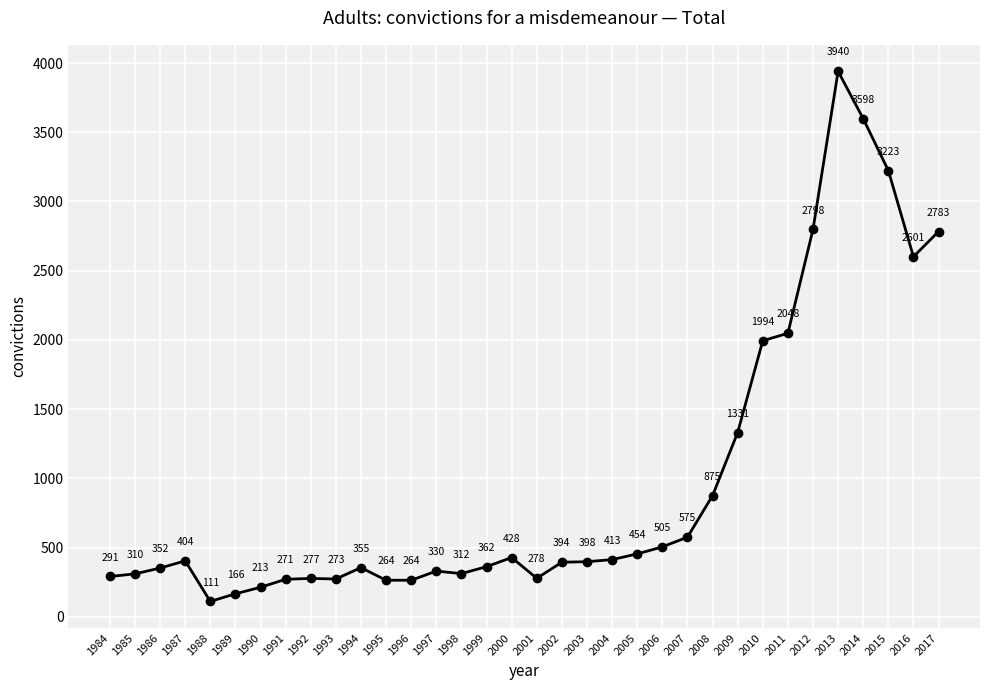

What is the value of the 29th point from the left?

2798